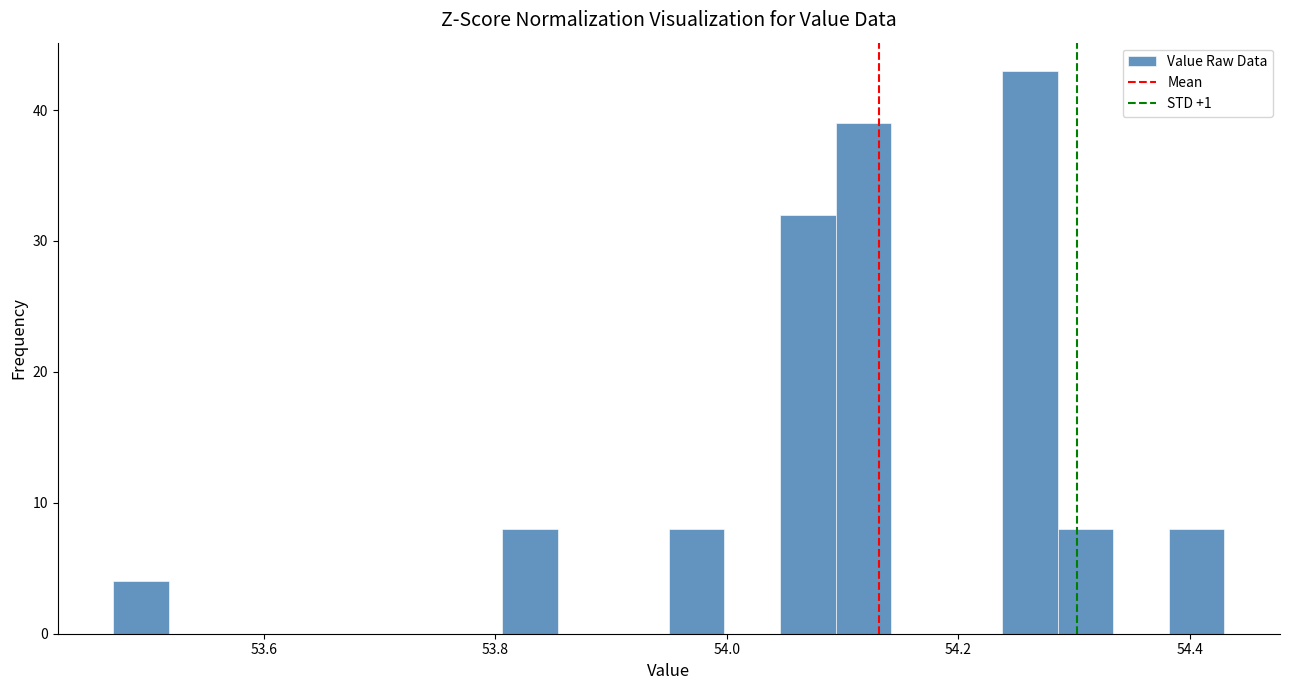

Read against the x-axis, roughly where is the centre of the tallest bar?

54.26